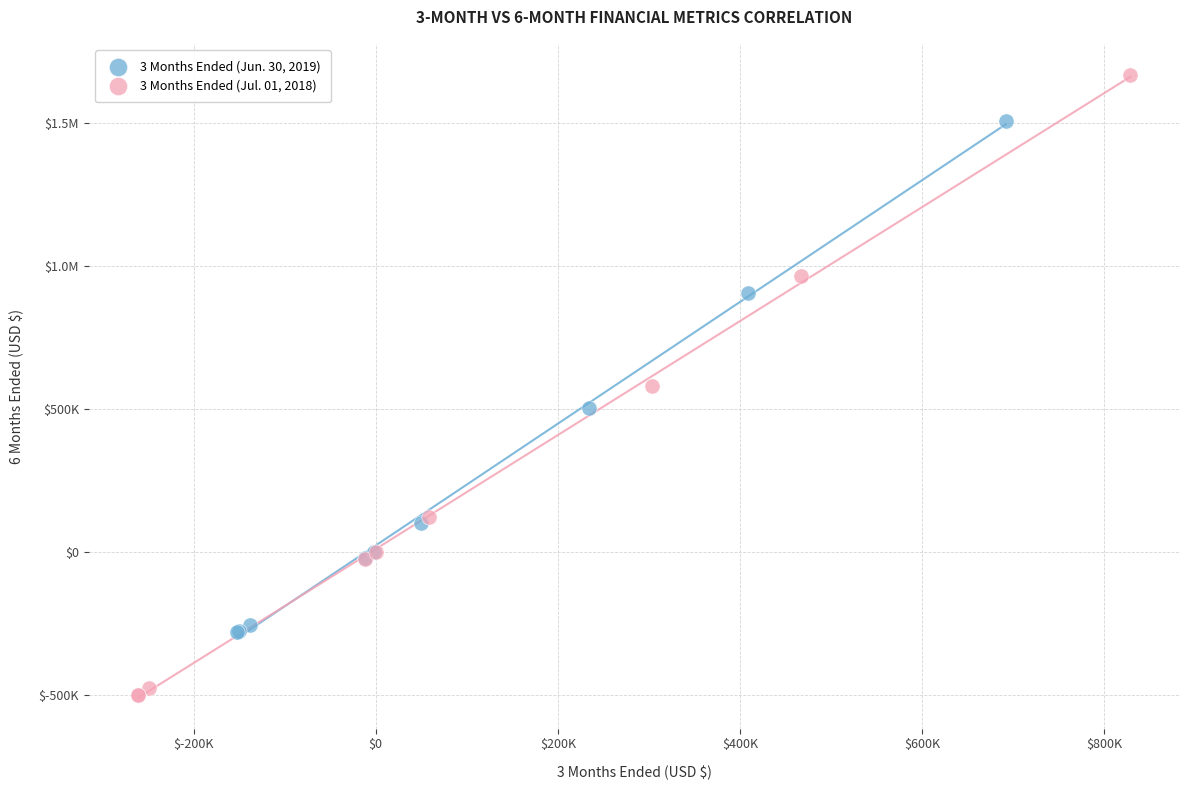

What are all the series names shown in the legend?

3 Months Ended (Jun. 30, 2019), 3 Months Ended (Jul. 01, 2018)